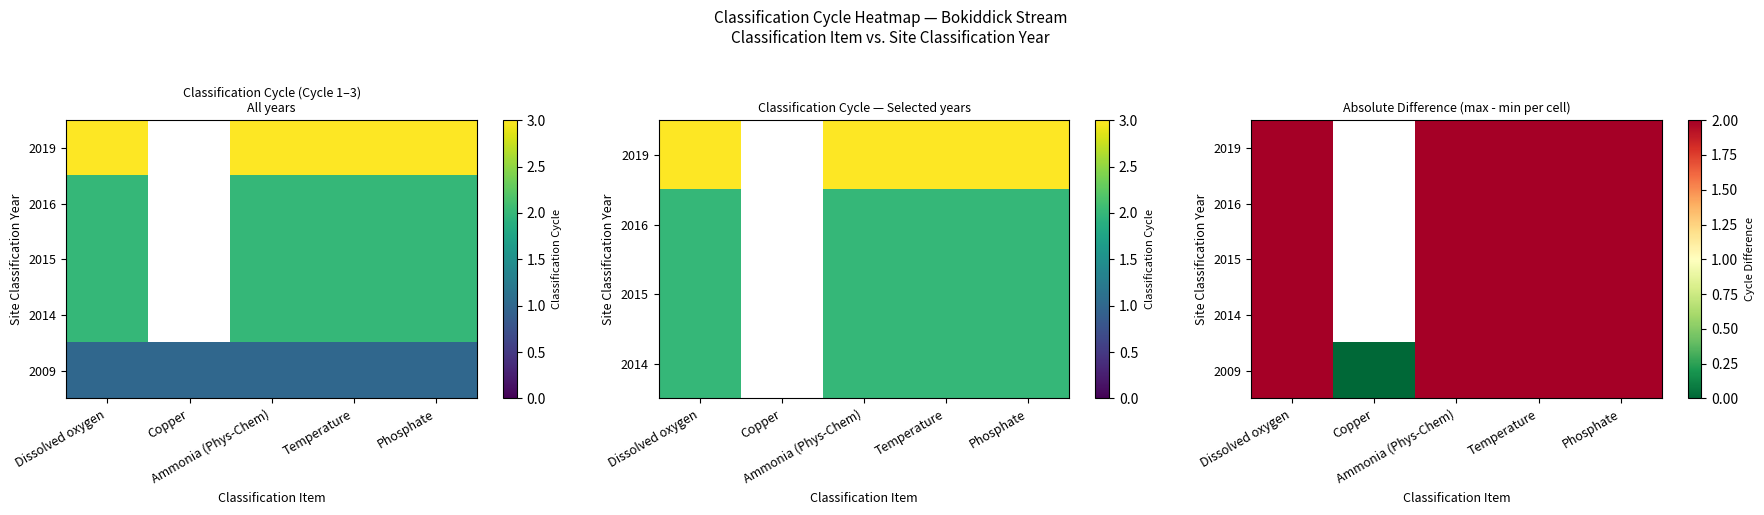

Is it true that 2016 equals 2.8 at Phosphate?

False